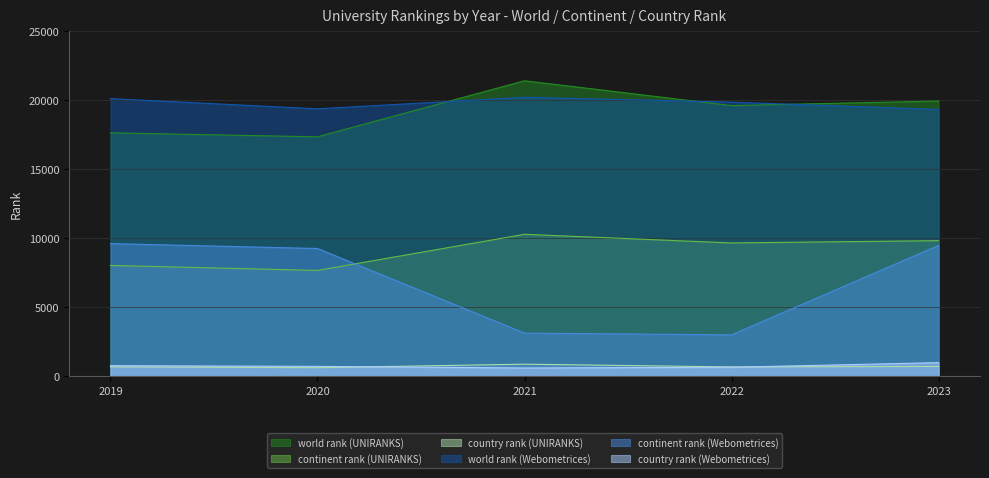

Where is the first local minimum for country rank (UNIRANKS)?

2020